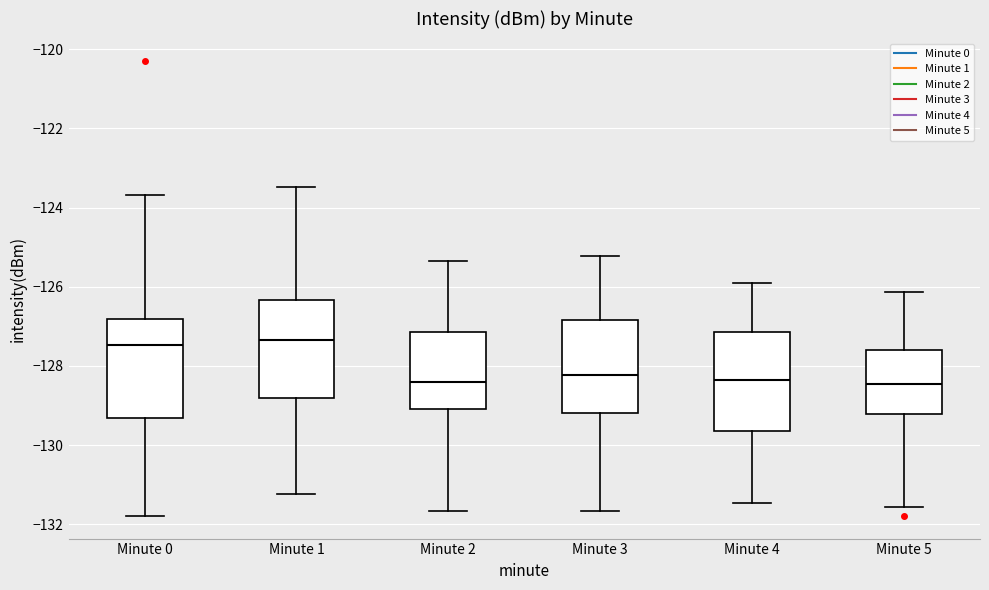

Reading left to right, read every box against the y-axis: the position of its median line, the range the box covers, and the ends of its whiskers. The values are not printed on the chart, so give them approximately, as read against the axis.

Minute 0: median -127.4, box -129.4 to -126.8, whiskers -131.8 to -123.6
Minute 1: median -127.4, box -128.8 to -126.4, whiskers -131.2 to -123.4
Minute 2: median -128.4, box -129.0 to -127.2, whiskers -131.6 to -125.4
Minute 3: median -128.2, box -129.2 to -126.8, whiskers -131.6 to -125.2
Minute 4: median -128.4, box -129.6 to -127.2, whiskers -131.4 to -126.0
Minute 5: median -128.4, box -129.2 to -127.6, whiskers -131.6 to -126.2